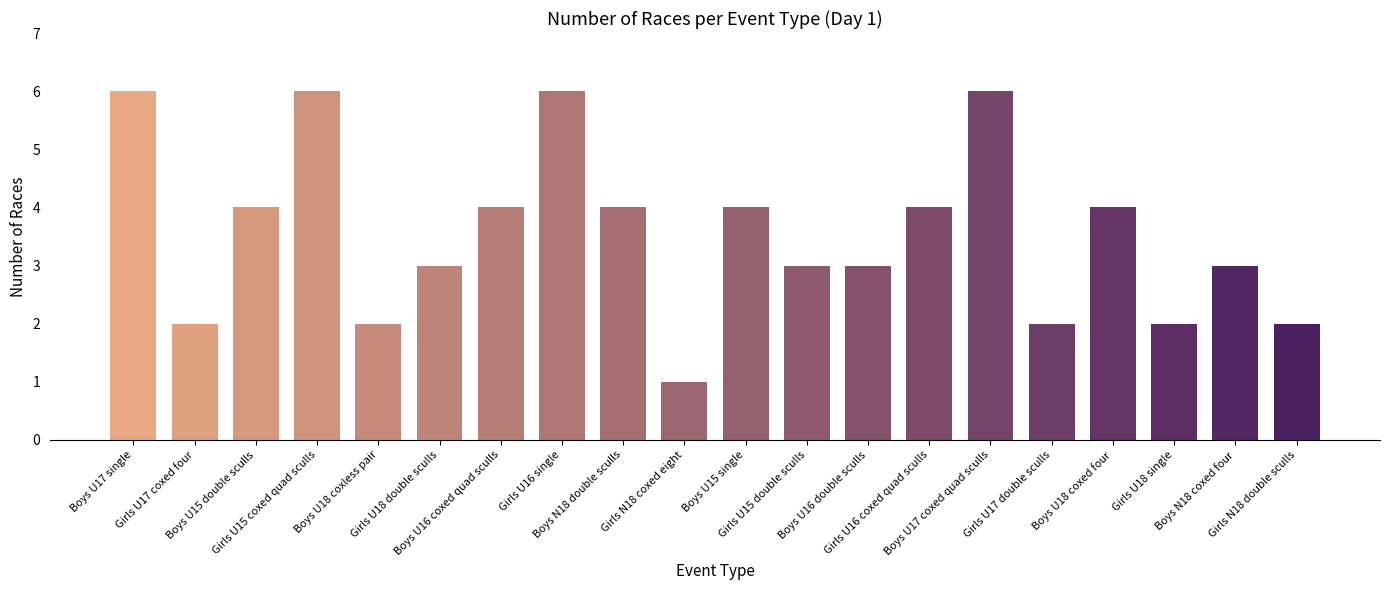

Reading right to left, what are all the values shown in this chart?

Girls N18 double sculls=2	Boys N18 coxed four=3	Girls U18 single=2	Boys U18 coxed four=4	Girls U17 double sculls=2	Boys U17 coxed quad sculls=6	Girls U16 coxed quad sculls=4	Boys U16 double sculls=3	Girls U15 double sculls=3	Boys U15 single=4	Girls N18 coxed eight=1	Boys N18 double sculls=4	Girls U16 single=6	Boys U16 coxed quad sculls=4	Girls U18 double sculls=3	Boys U18 coxless pair=2	Girls U15 coxed quad sculls=6	Boys U15 double sculls=4	Girls U17 coxed four=2	Boys U17 single=6